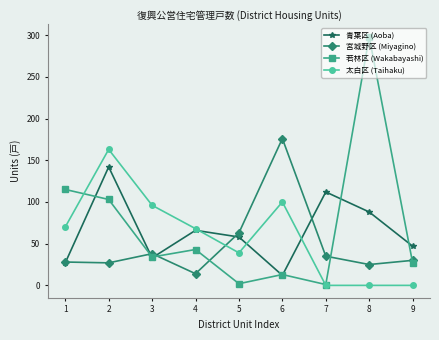

How many series are shown in this chart?

4